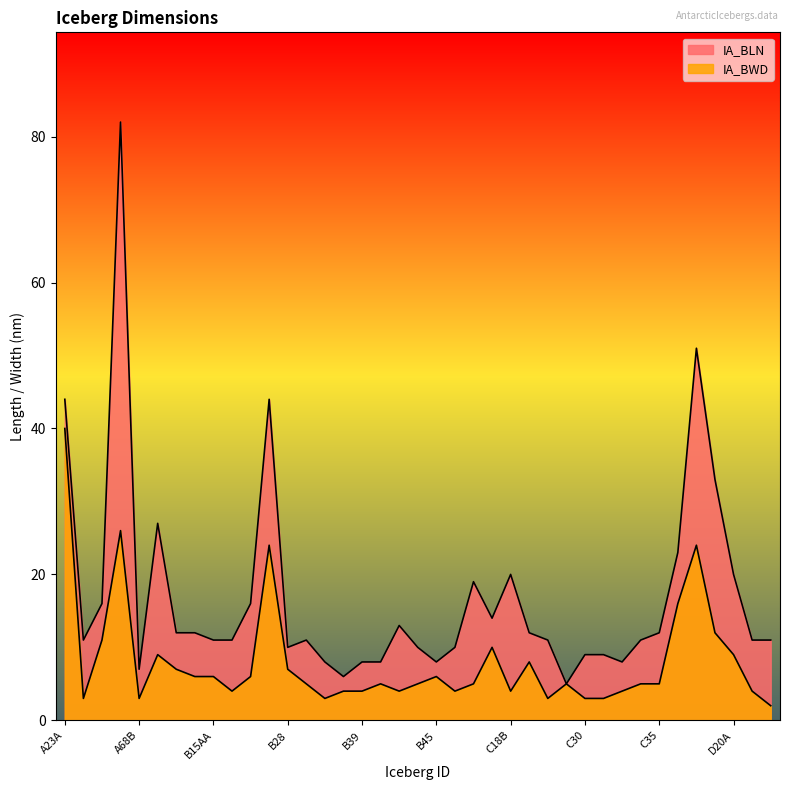

What is the label of the 30th point from the right?

B15AB